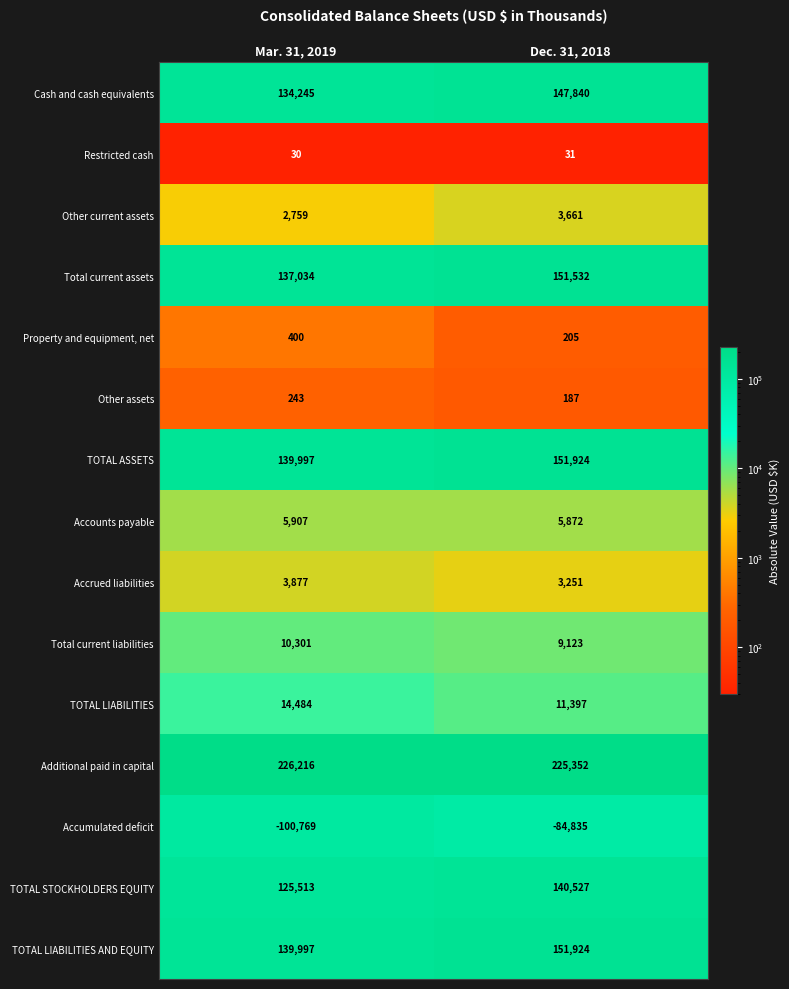

List the labels in order of TOTAL STOCKHOLDERS EQUITY value, smallest first.

Mar. 31, 2019, Dec. 31, 2018